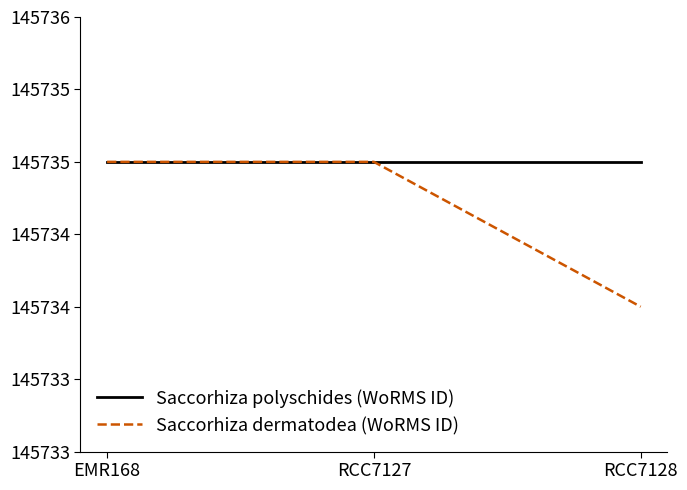

Does the chart have visible grid lines?

No